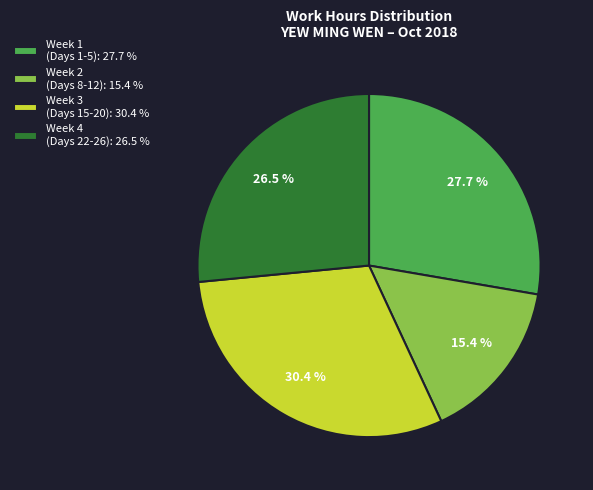

Between Week 1 (Days 1-5): 27.7 % and Week 3 (Days 15-20): 30.4 %, which is larger?

Week 3 (Days 15-20): 30.4 %